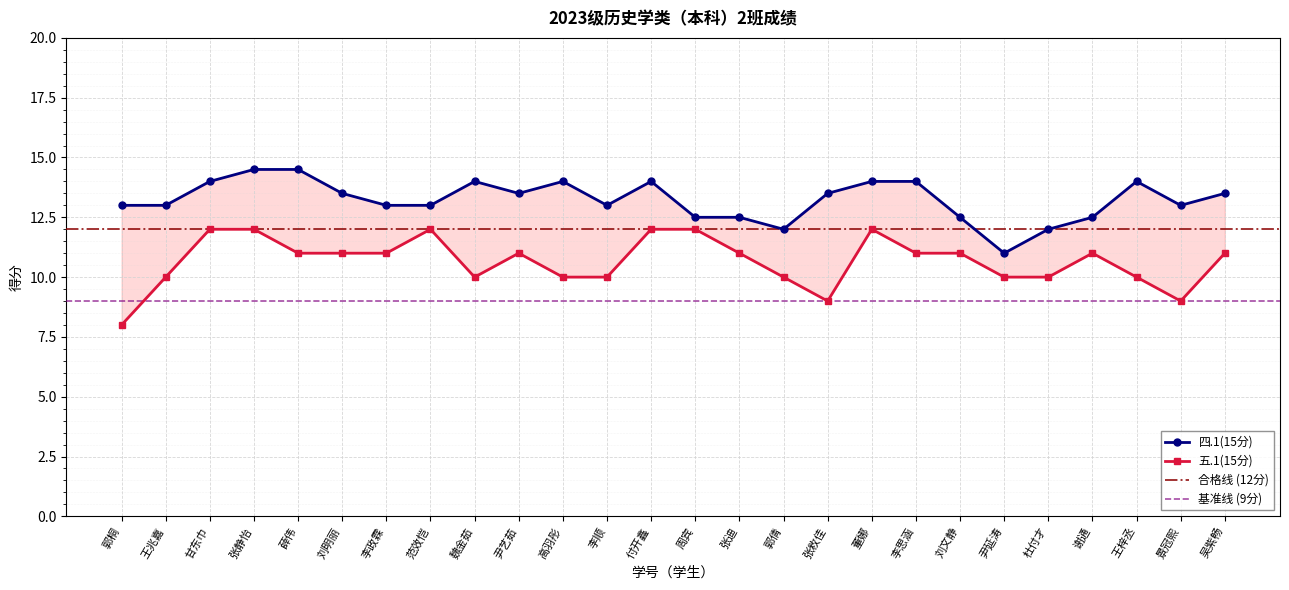

Which series has the largest range (max minus min)?

五.1(15分)